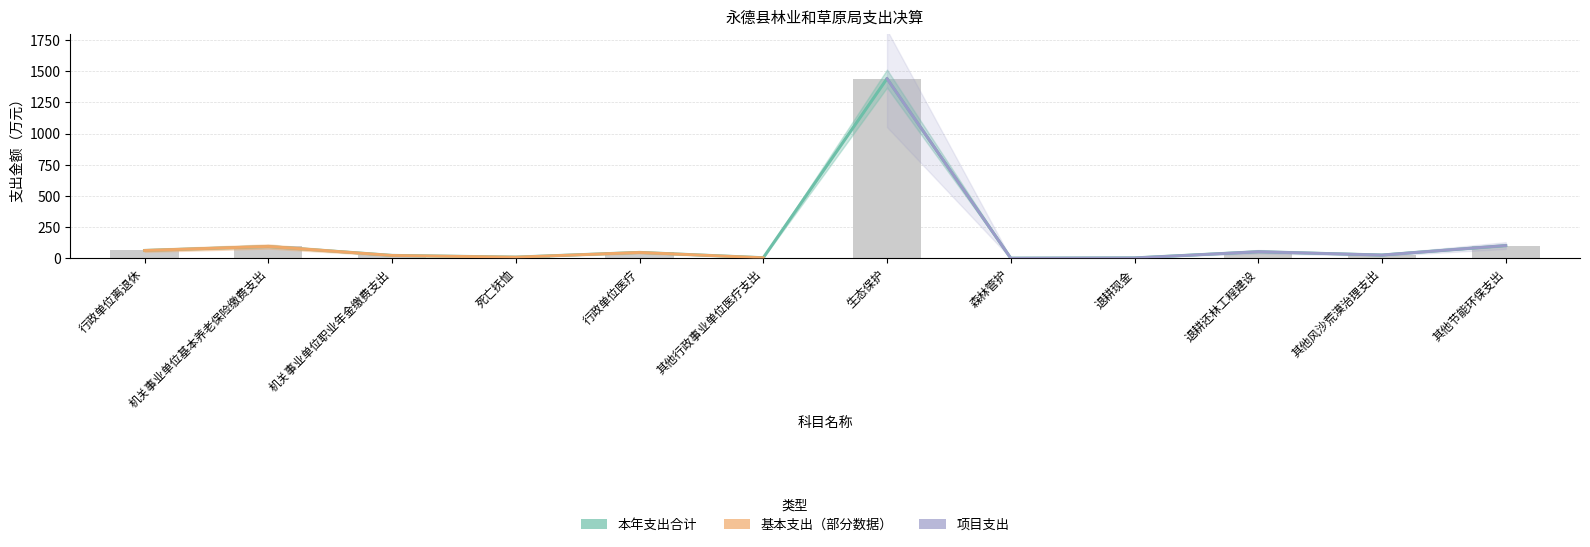

Is it true that 本年支出合计 equals 0.1 at 森林管护?

True